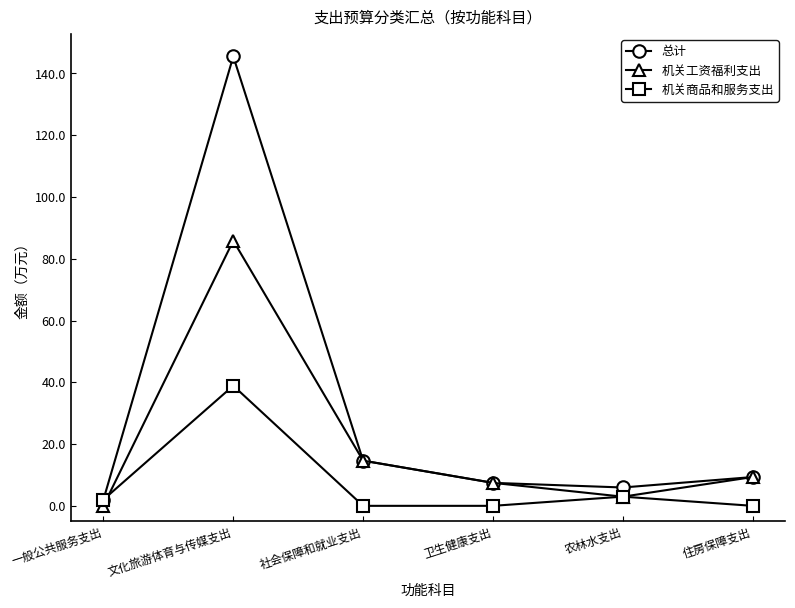

What is the value of the 机关工资福利支出 point at the 2nd from the left?

85.8